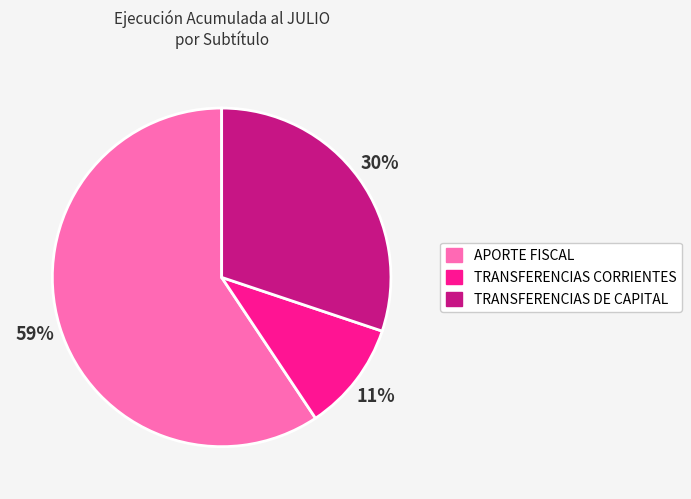

Rank the categories by value from highest to lowest.

APORTE FISCAL, TRANSFERENCIAS DE CAPITAL, TRANSFERENCIAS CORRIENTES